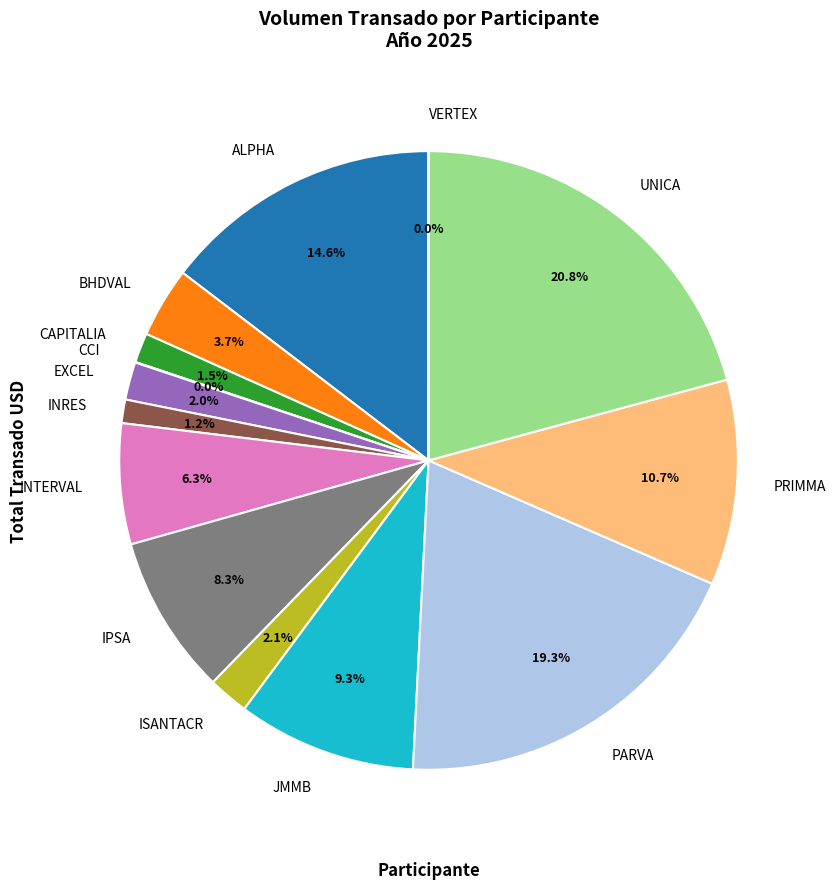

Does any single category account for the majority?

No